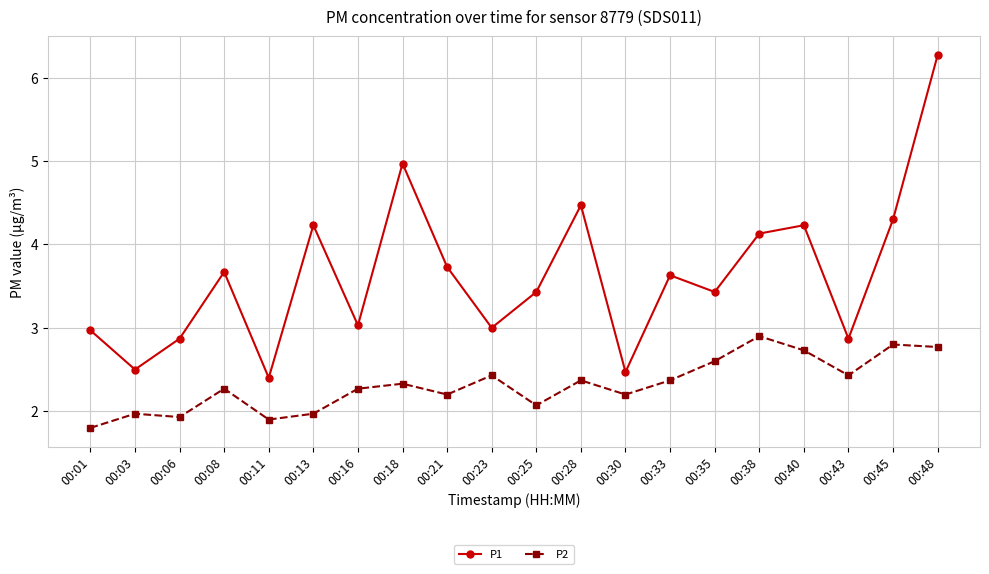

Reading left to right, extract all data points from this chart.

P1: 3.0	2.5	2.9	3.7	2.4	4.2	3.0	5.0	3.7	3.0	3.4	4.5	2.5	3.6	3.4	4.1	4.2	2.9	4.3	6.3
P2: 1.8	2.0	1.9	2.3	1.9	2.0	2.3	2.3	2.2	2.4	2.1	2.4	2.2	2.4	2.6	2.9	2.7	2.4	2.8	2.8